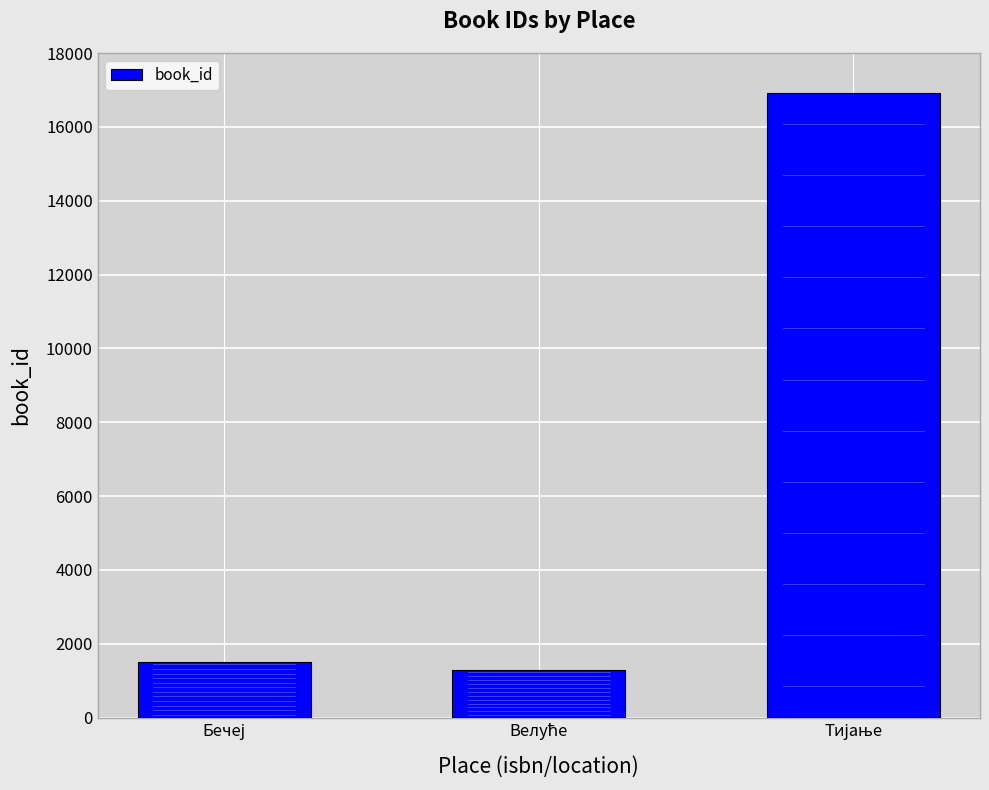

What is the sum of all values?

19741